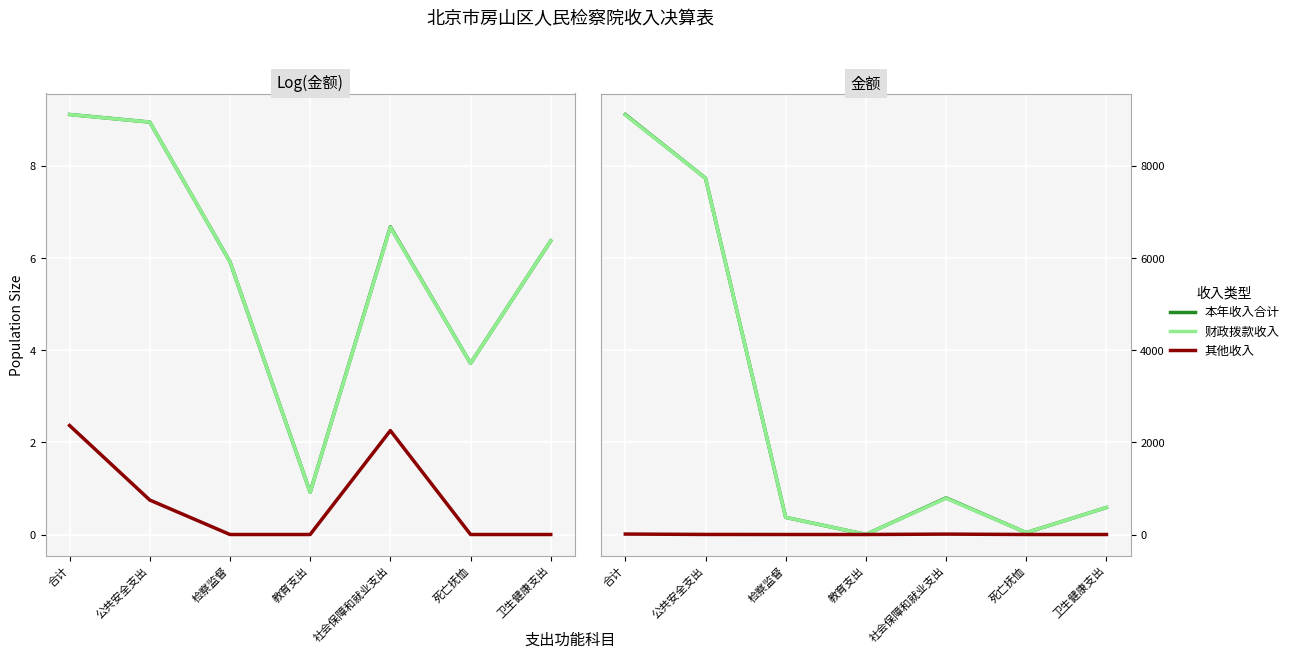

List the labels in order of 财政拨款收入 value, largest first.

合计, 公共安全支出, 社会保障和就业支出, 卫生健康支出, 检察监督, 死亡抚恤, 教育支出